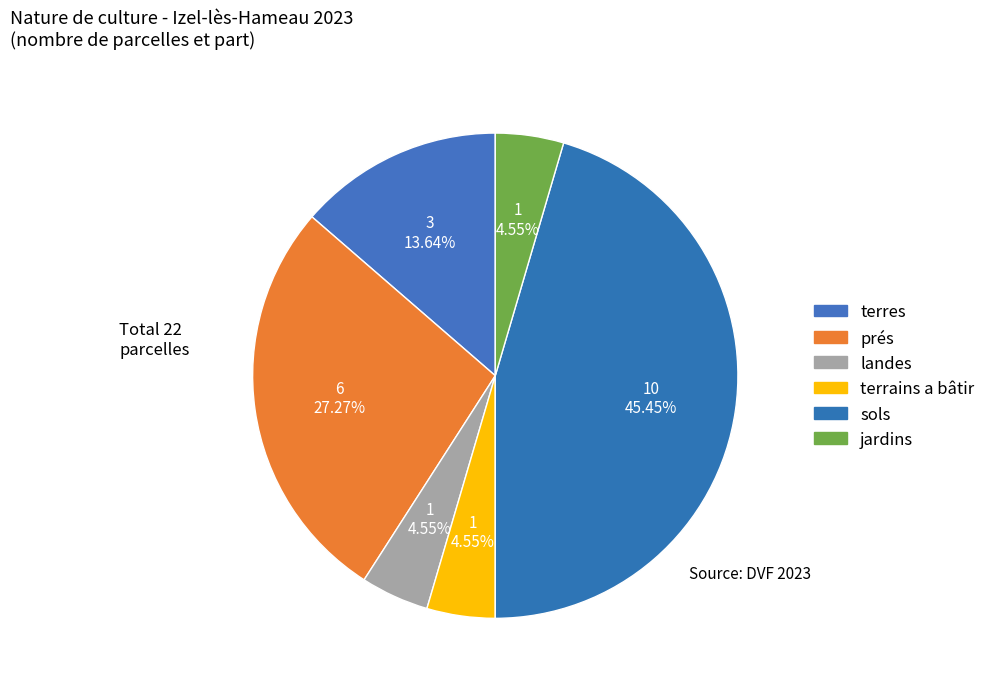

Is there a majority slice in this chart?

No